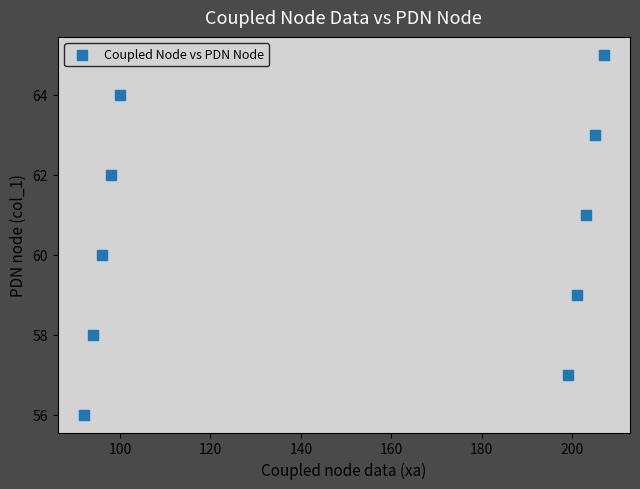

What is the range of X values (max minus min)?

115